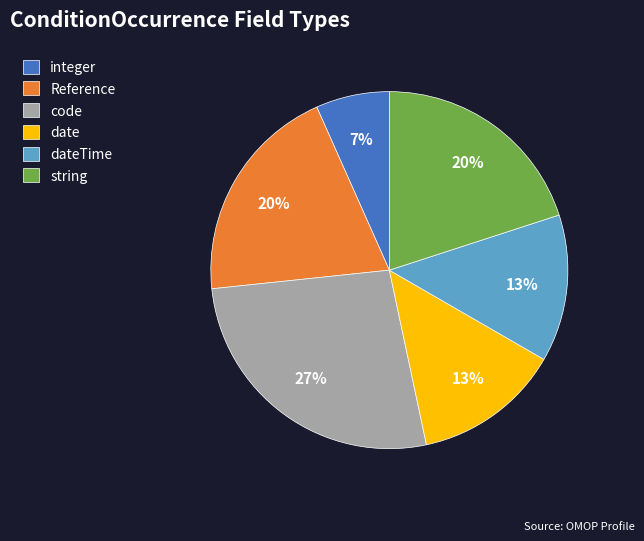

To the nearest percent, what is the average slice percentage?

17%